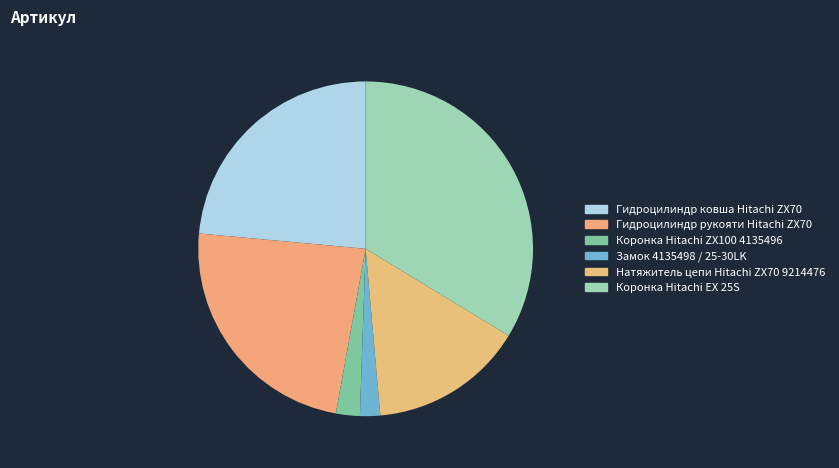

What is the largest slice in the pie chart?

Коронка Hitachi EX 25S